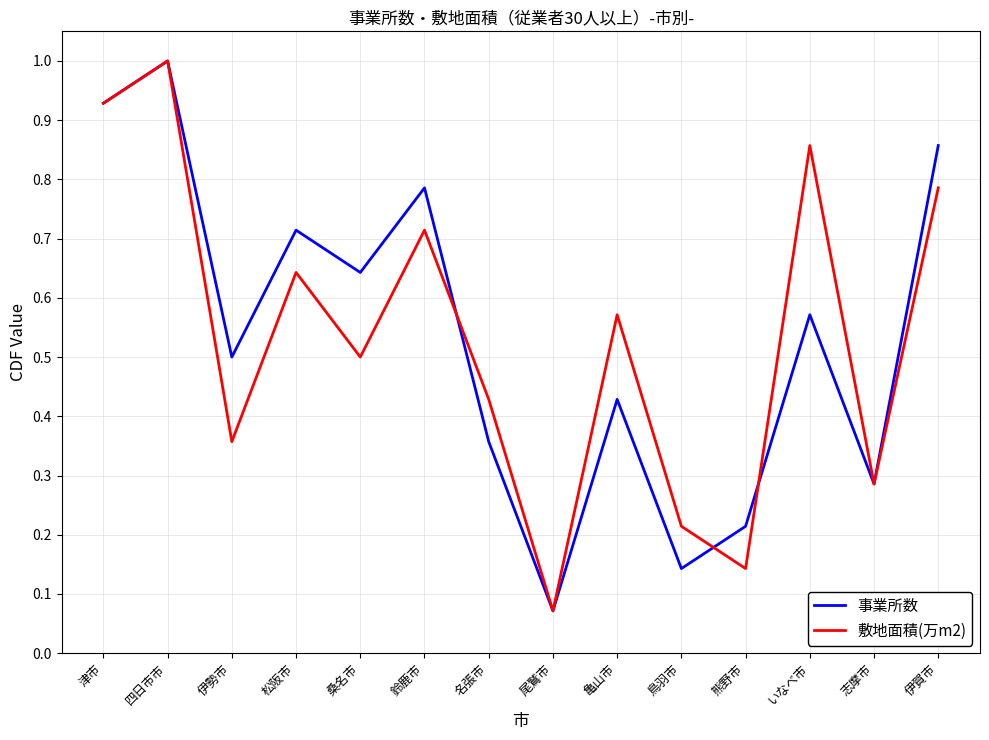

Is the value of 事業所数 at 四日市市 greater than the value of 敷地面積(万m2) at 鳥羽市?

Yes